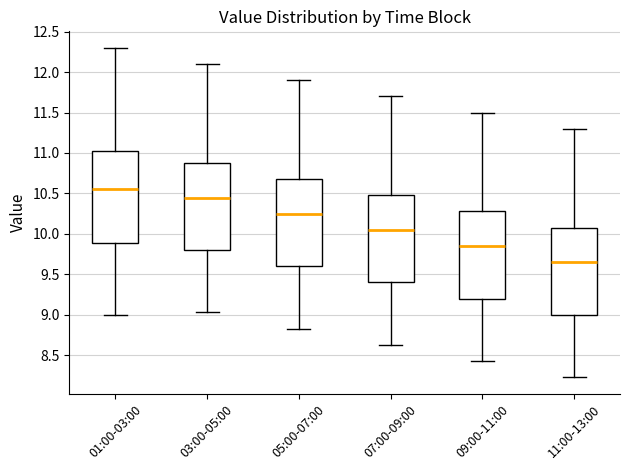

Reading left to right, transcribe this box plot: for each box, give where its median line is, the range the box spans, and where its two whiskers end, as read against the y-axis. The values are not printed on the chart, so give them approximately, as read against the axis.

01:00-03:00: median 10.55, box 9.90 to 11.05, whiskers 9.00 to 12.30
03:00-05:00: median 10.45, box 9.80 to 10.90, whiskers 9.05 to 12.10
05:00-07:00: median 10.25, box 9.60 to 10.70, whiskers 8.85 to 11.90
07:00-09:00: median 10.05, box 9.40 to 10.50, whiskers 8.65 to 11.70
09:00-11:00: median 9.85, box 9.20 to 10.30, whiskers 8.45 to 11.50
11:00-13:00: median 9.65, box 9.00 to 10.10, whiskers 8.25 to 11.30